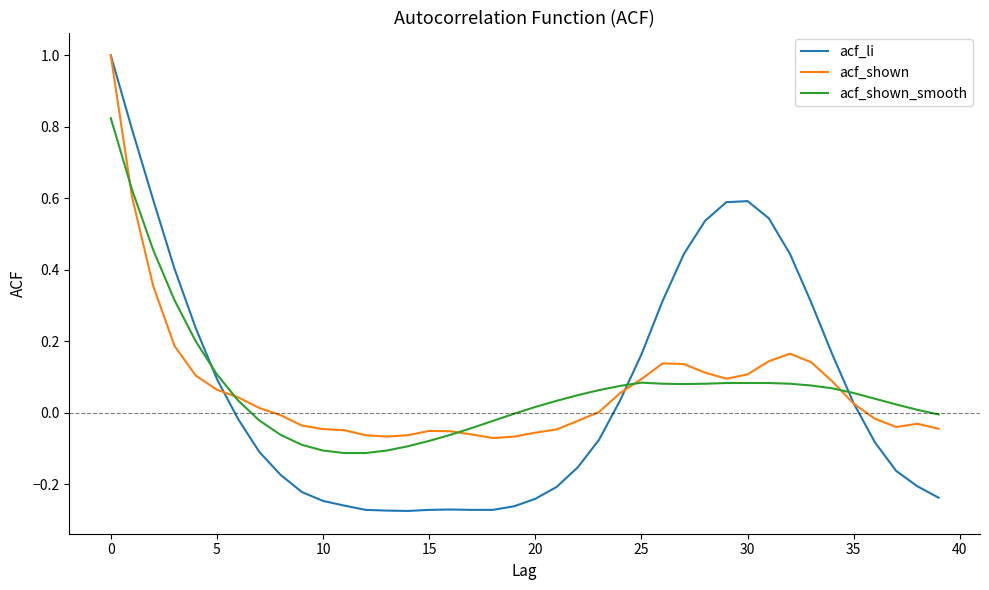

Which series has the largest range (max minus min)?

acf_li